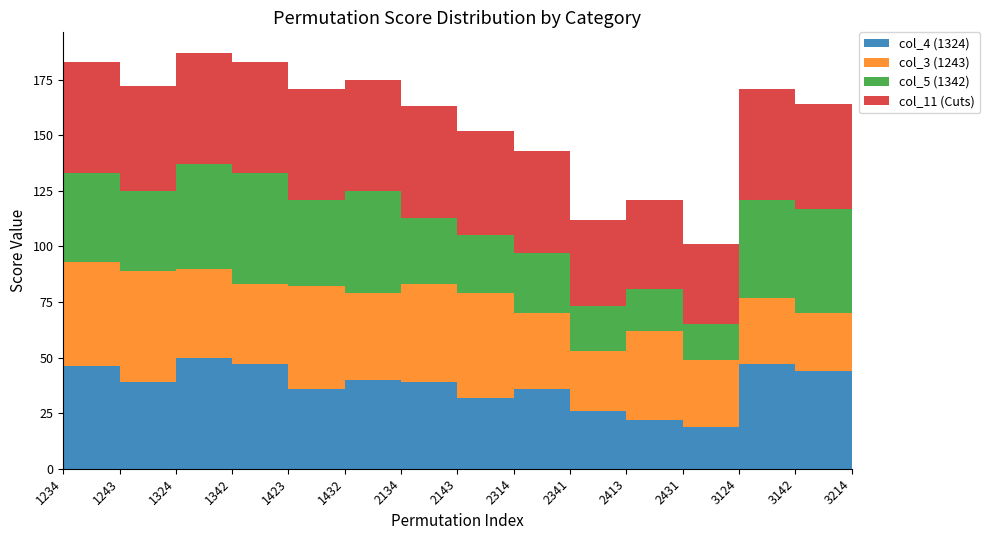

Reading left to right, what are all the values shown in this chart?

col_4 (1324): 46	39	50	47	36	40	39	32	36	26	22	19	47	44	40
col_3 (1243): 47	50	40	36	46	39	44	47	34	27	40	30	30	26	27
col_5 (1342): 40	36	47	50	39	46	30	26	27	20	19	16	44	47	34
col_11 (Cuts): 50	47	50	50	50	50	50	47	46	39	40	36	50	47	46